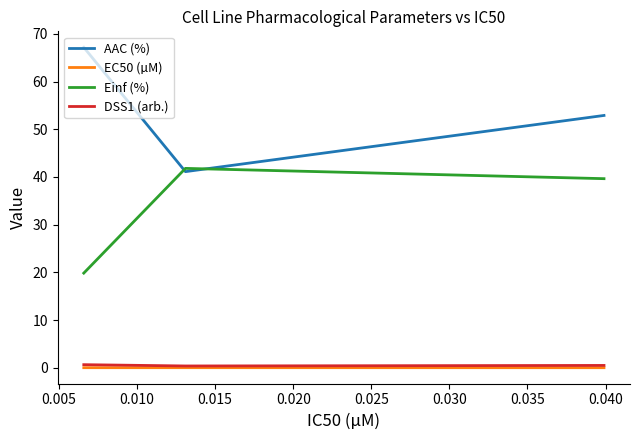

Rank the series by their maximum value, from lowest to highest.

EC50 (µM), DSS1 (arb.), Einf (%), AAC (%)